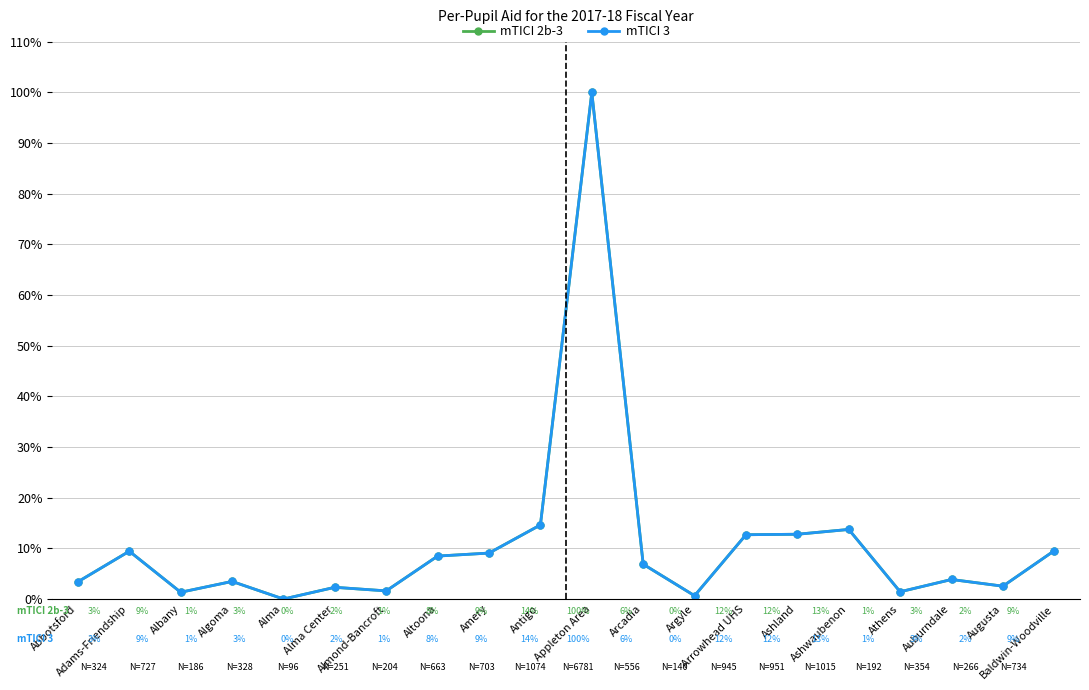

Is this an area chart (filled region under the line)?

No